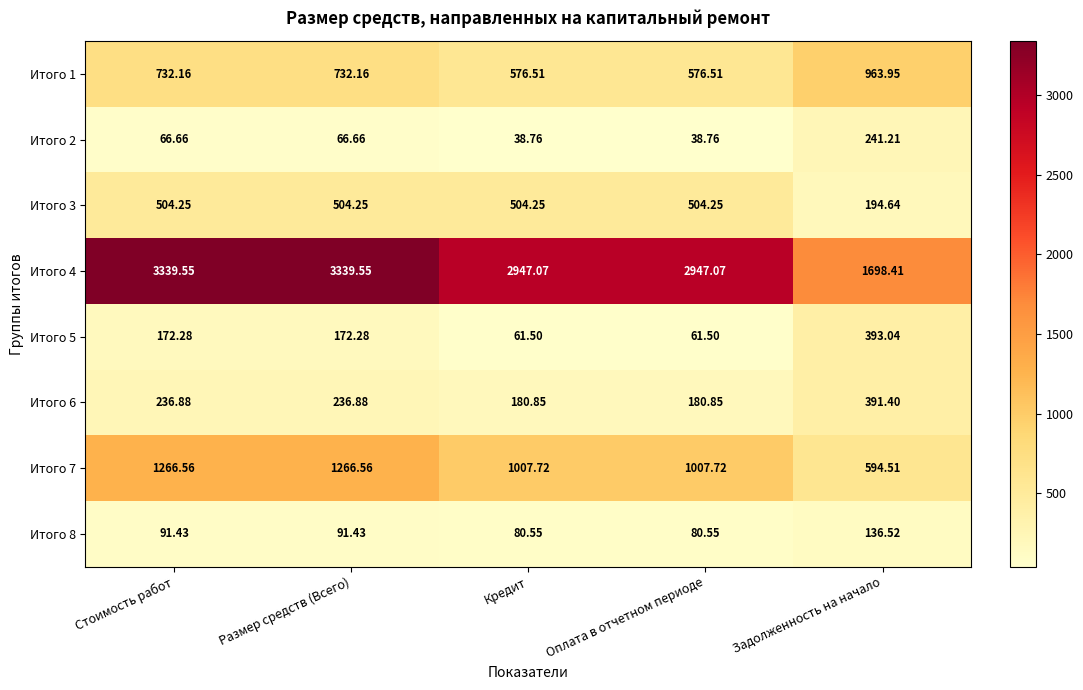

List the series in order of their peak value, highest first.

Итого 4, Итого 7, Итого 1, Итого 3, Итого 5, Итого 6, Итого 2, Итого 8